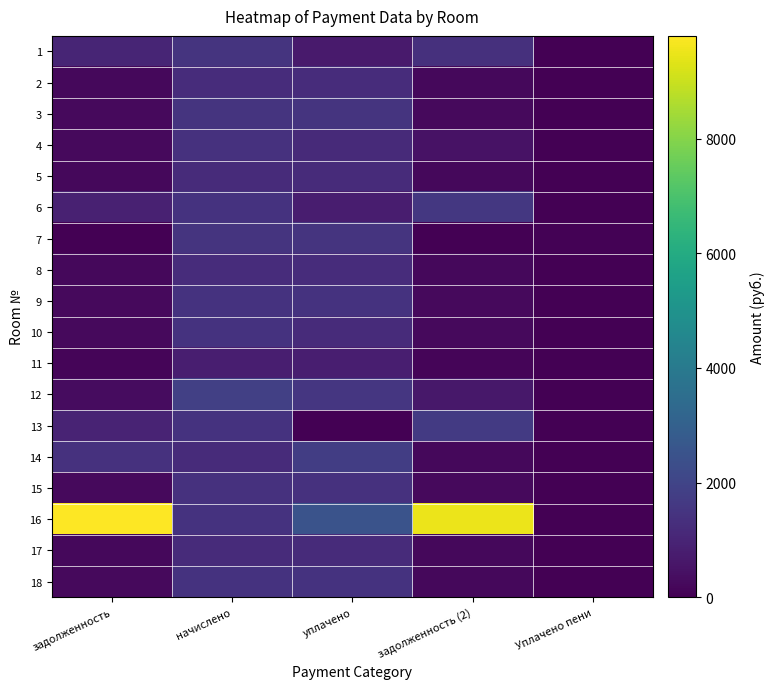

Count the number of data series in this chart.

18